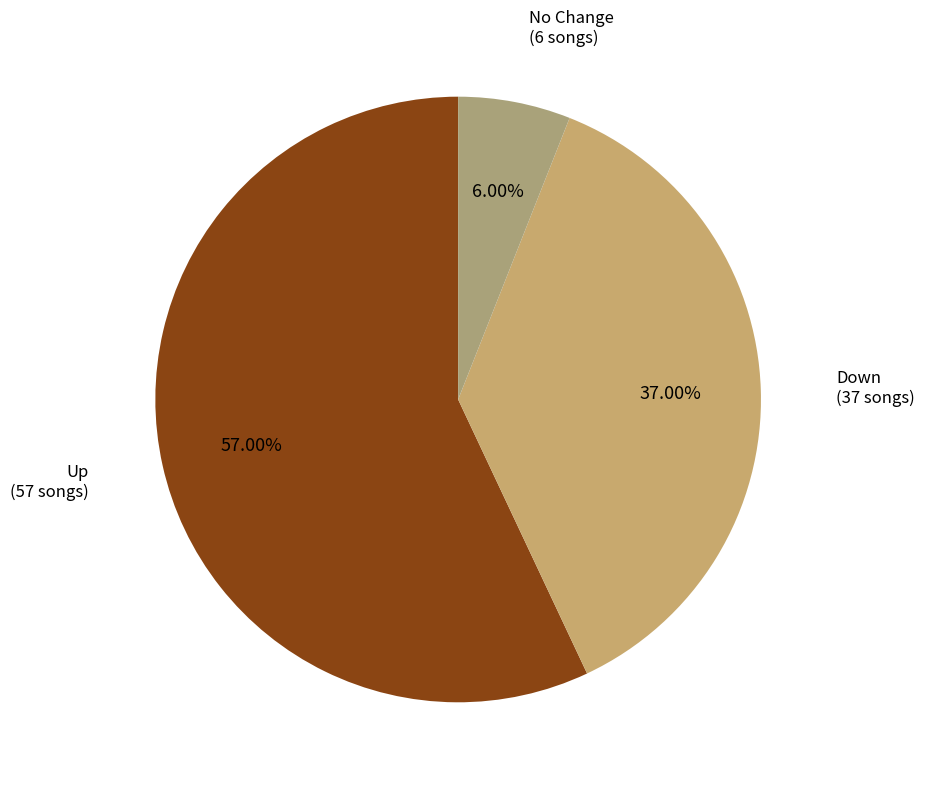

Is there a majority slice in this chart?

Yes